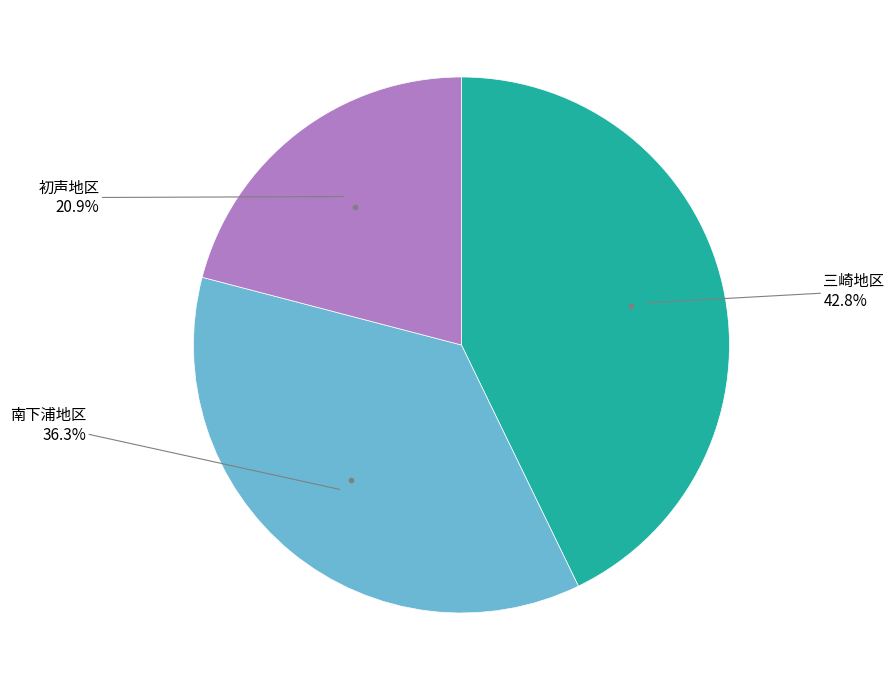

Does any single category account for the majority?

No